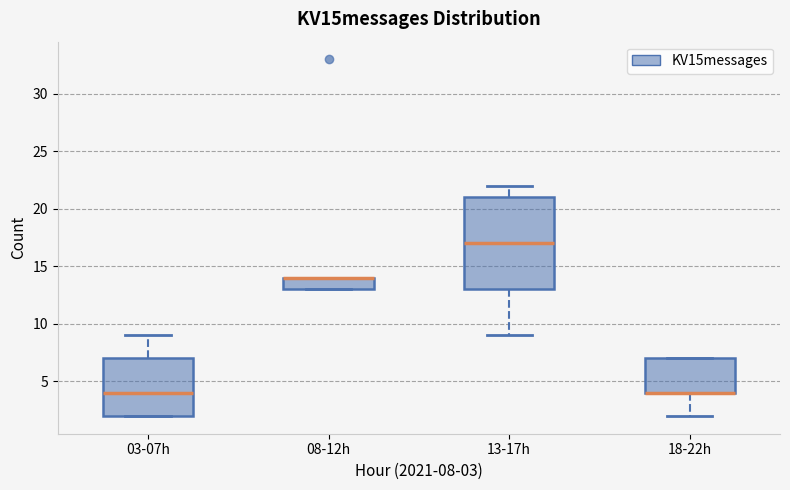

Where is the upper edge of the box for 08-12h on the y-axis? The values are not printed on the chart, so give them approximately, as read against the axis.

14